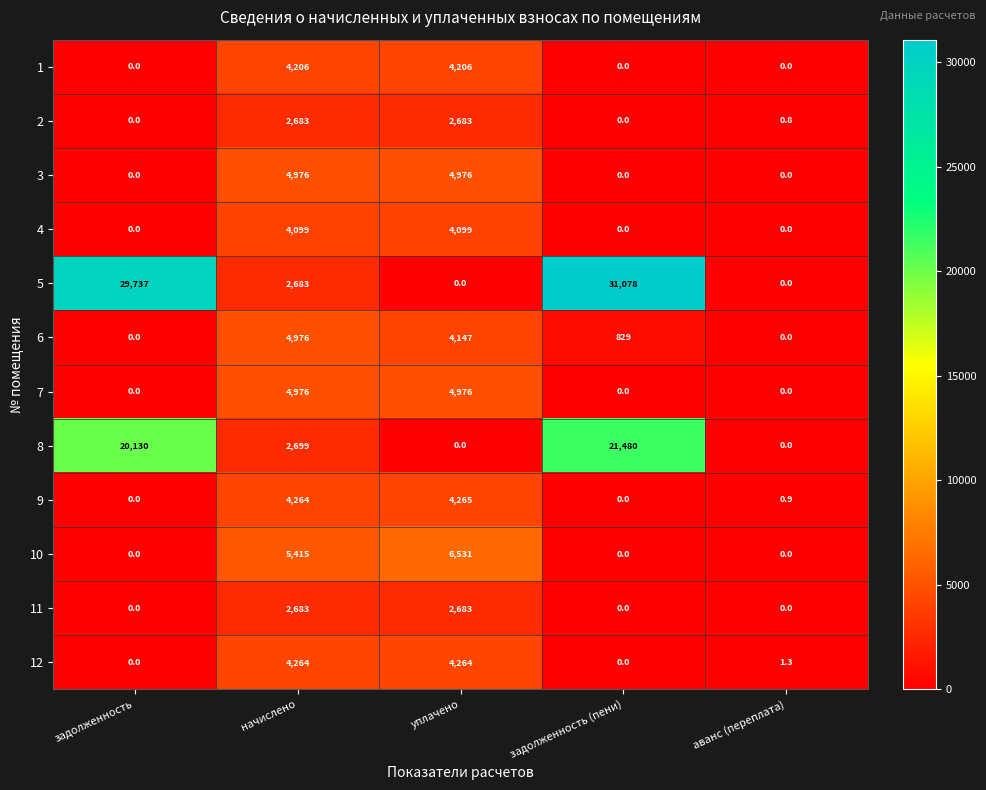

How many 1 values are between 0 and 4206?

5